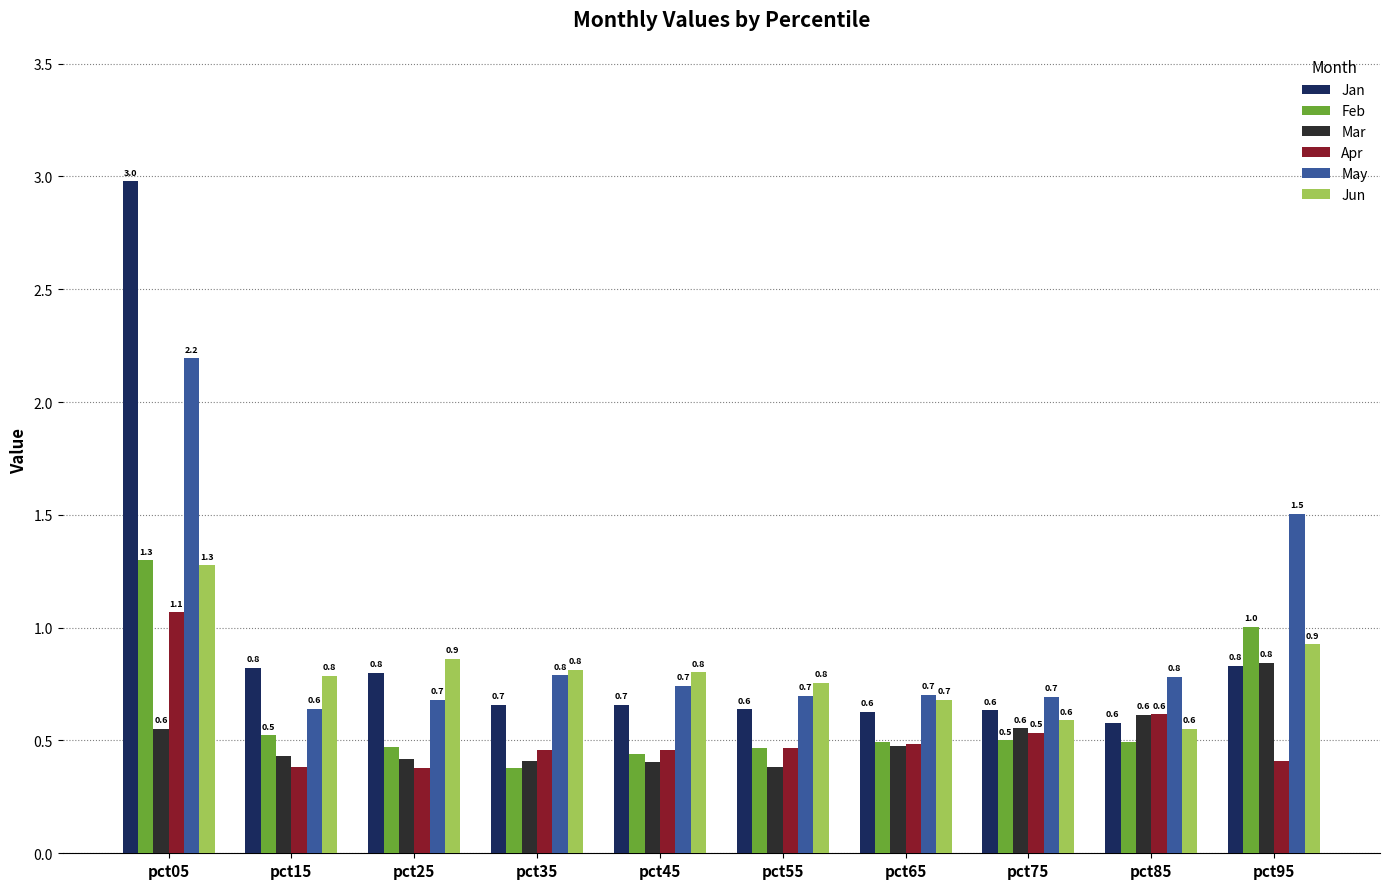

What is the sum of all Apr values?

5.3